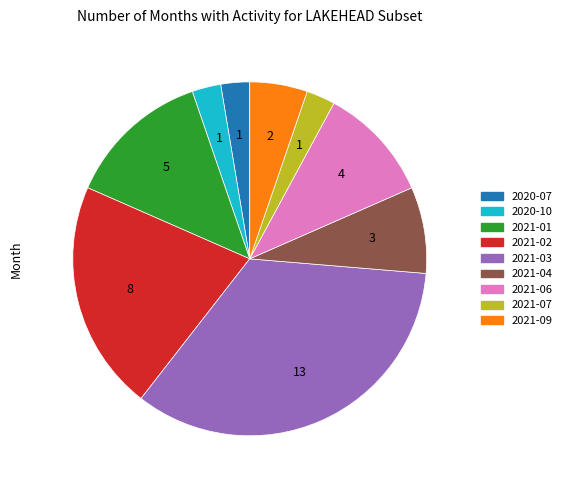

Which has a higher value, 2021-09 or 2021-01?

2021-01